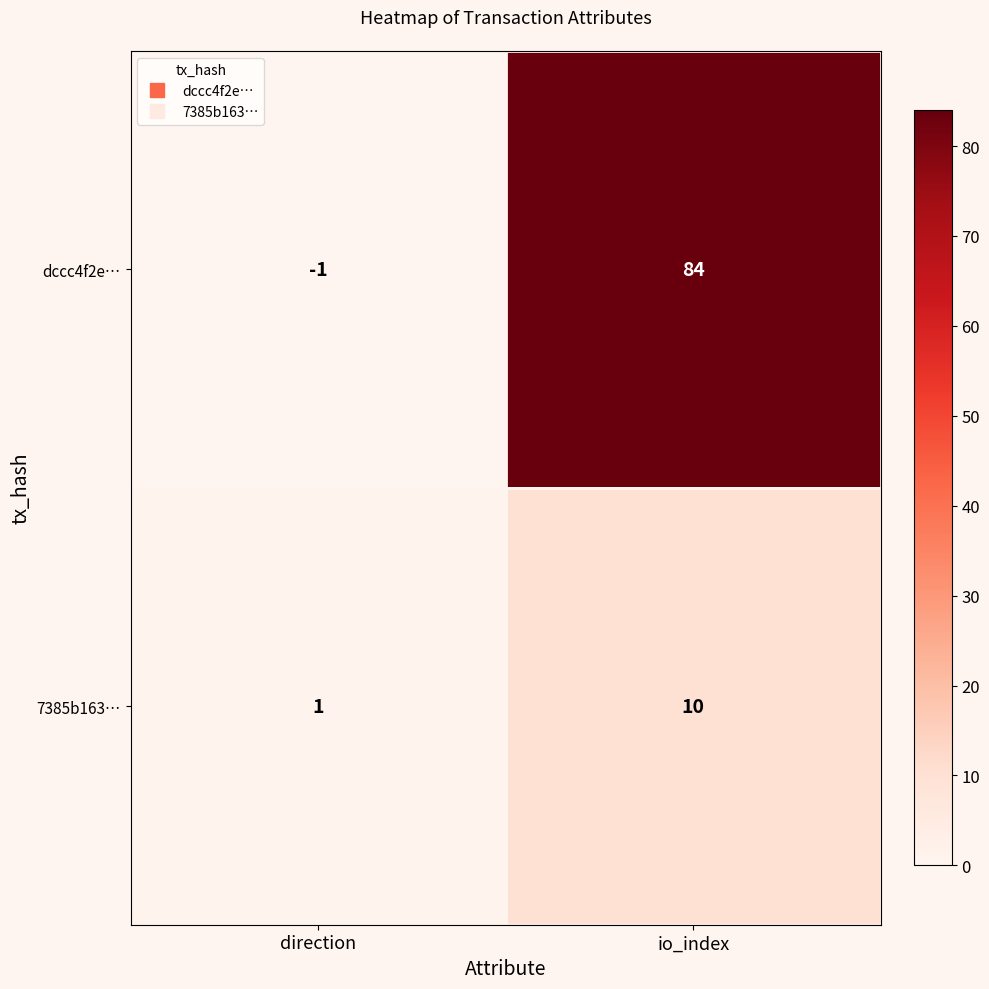

What is the sum of the 7385b163… values at io_index and direction?

11